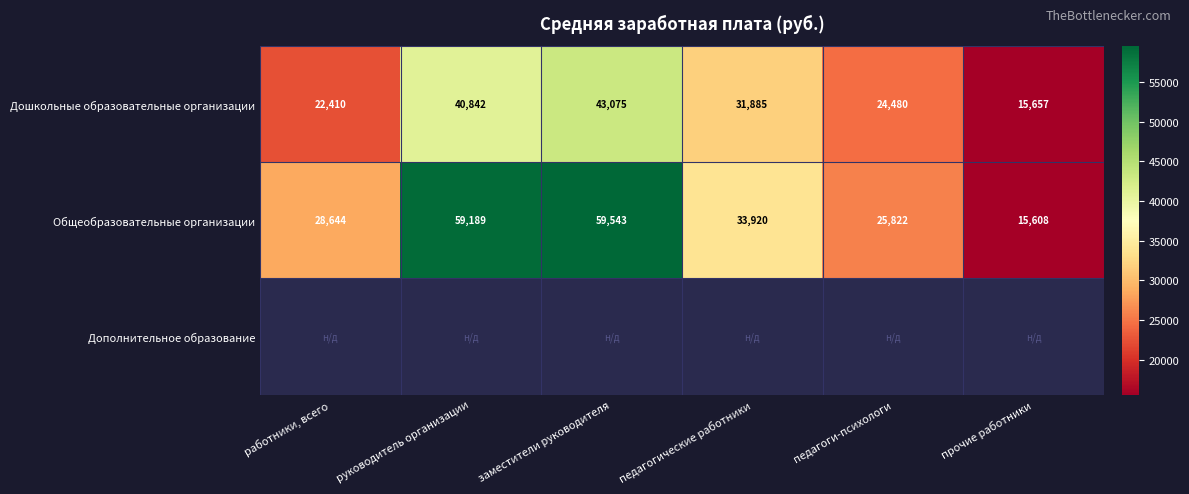

Which has a higher value, руководитель организации or педагоги-психологи?

руководитель организации